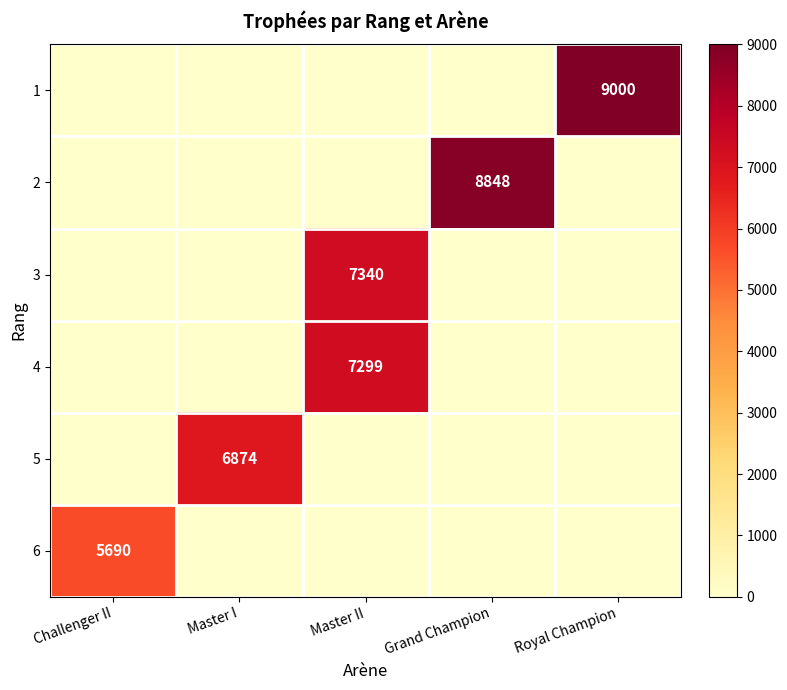

The 4 series shows 7299 at Master II. True or false?

True